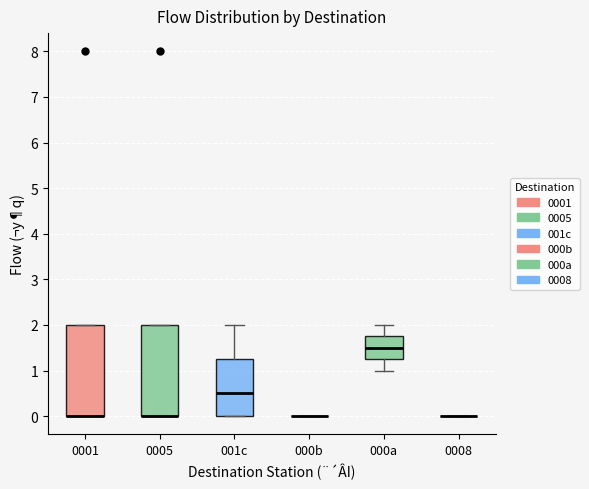

Where is the lower edge of the box for 000a on the y-axis? The values are not printed on the chart, so give them approximately, as read against the axis.

1.3